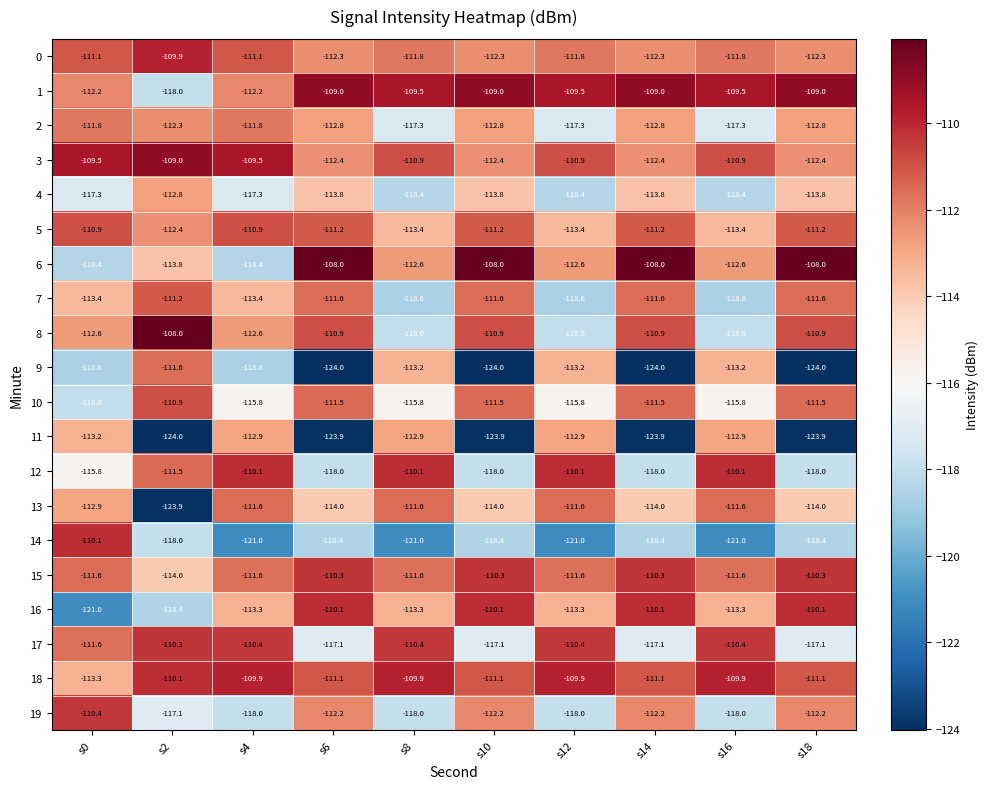

Is it true that 4 equals -154.0 at s2?

False